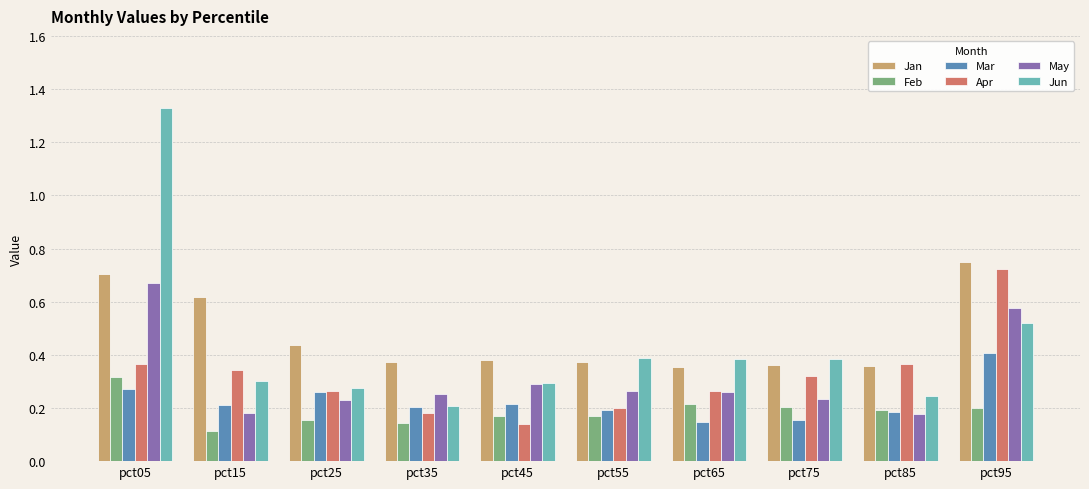

True or false: Mar has a value of 0.2 at pct45.

True